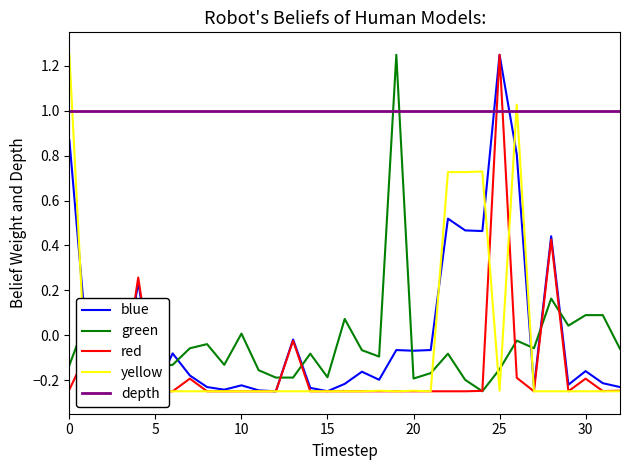

Which series ends up on top after the final intersection of blue and depth?

depth